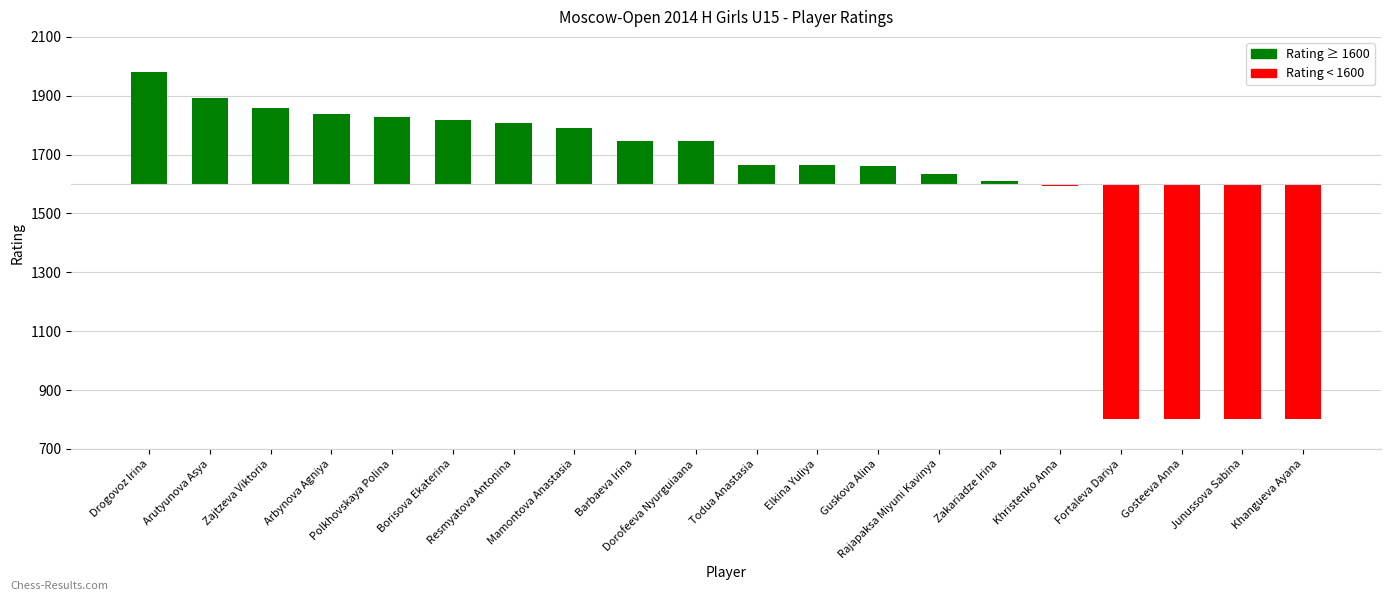

Approximately how many times larger is the value at Mamontova Anastasia compared to Drogovoz Irina?

0.5